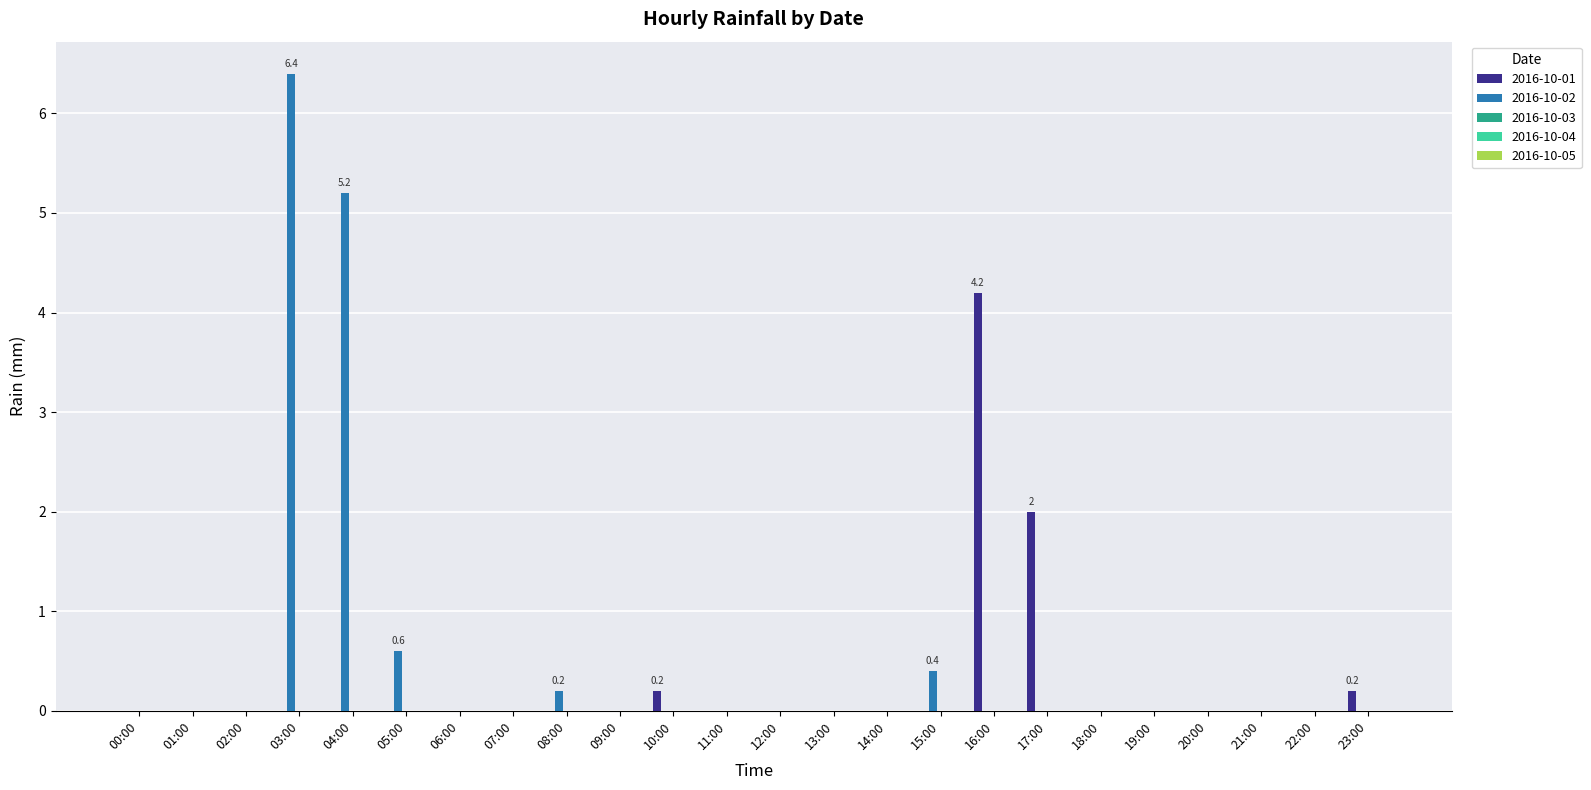

Where is 2016-10-02 nearest to the value 3?

04:00